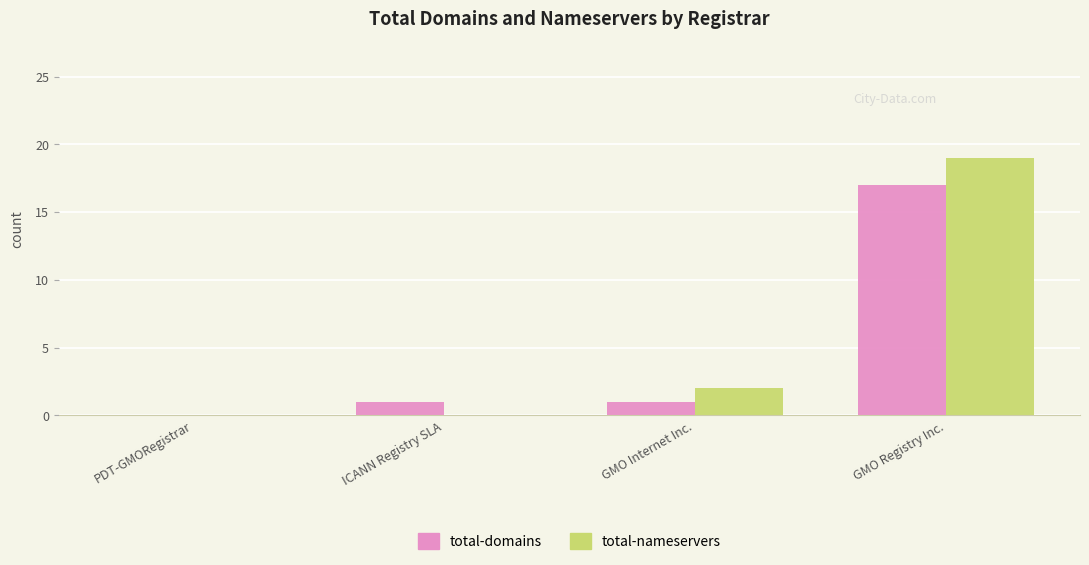

How many groups of bars are there?

4